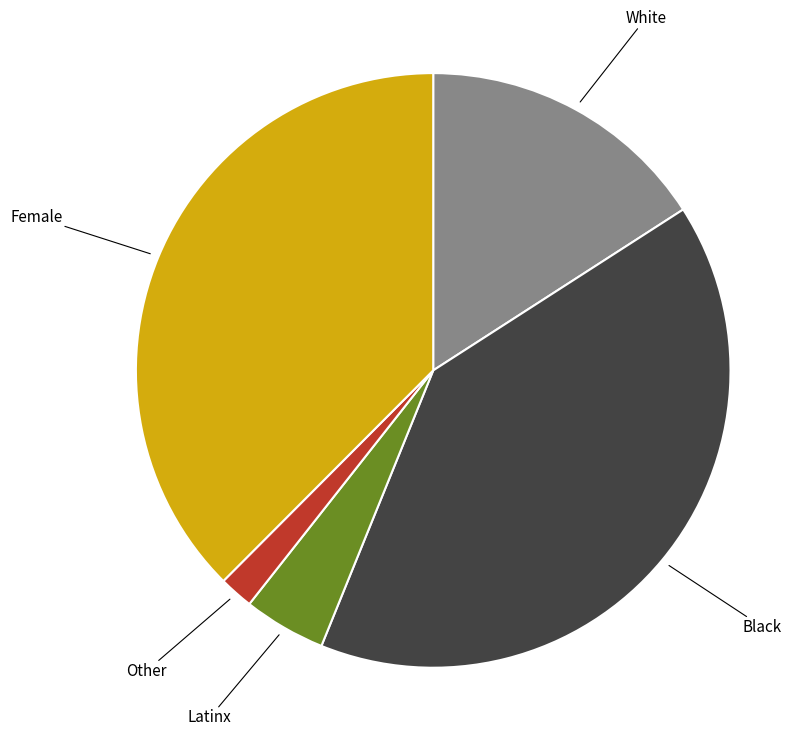

Is there a majority slice in this chart?

No